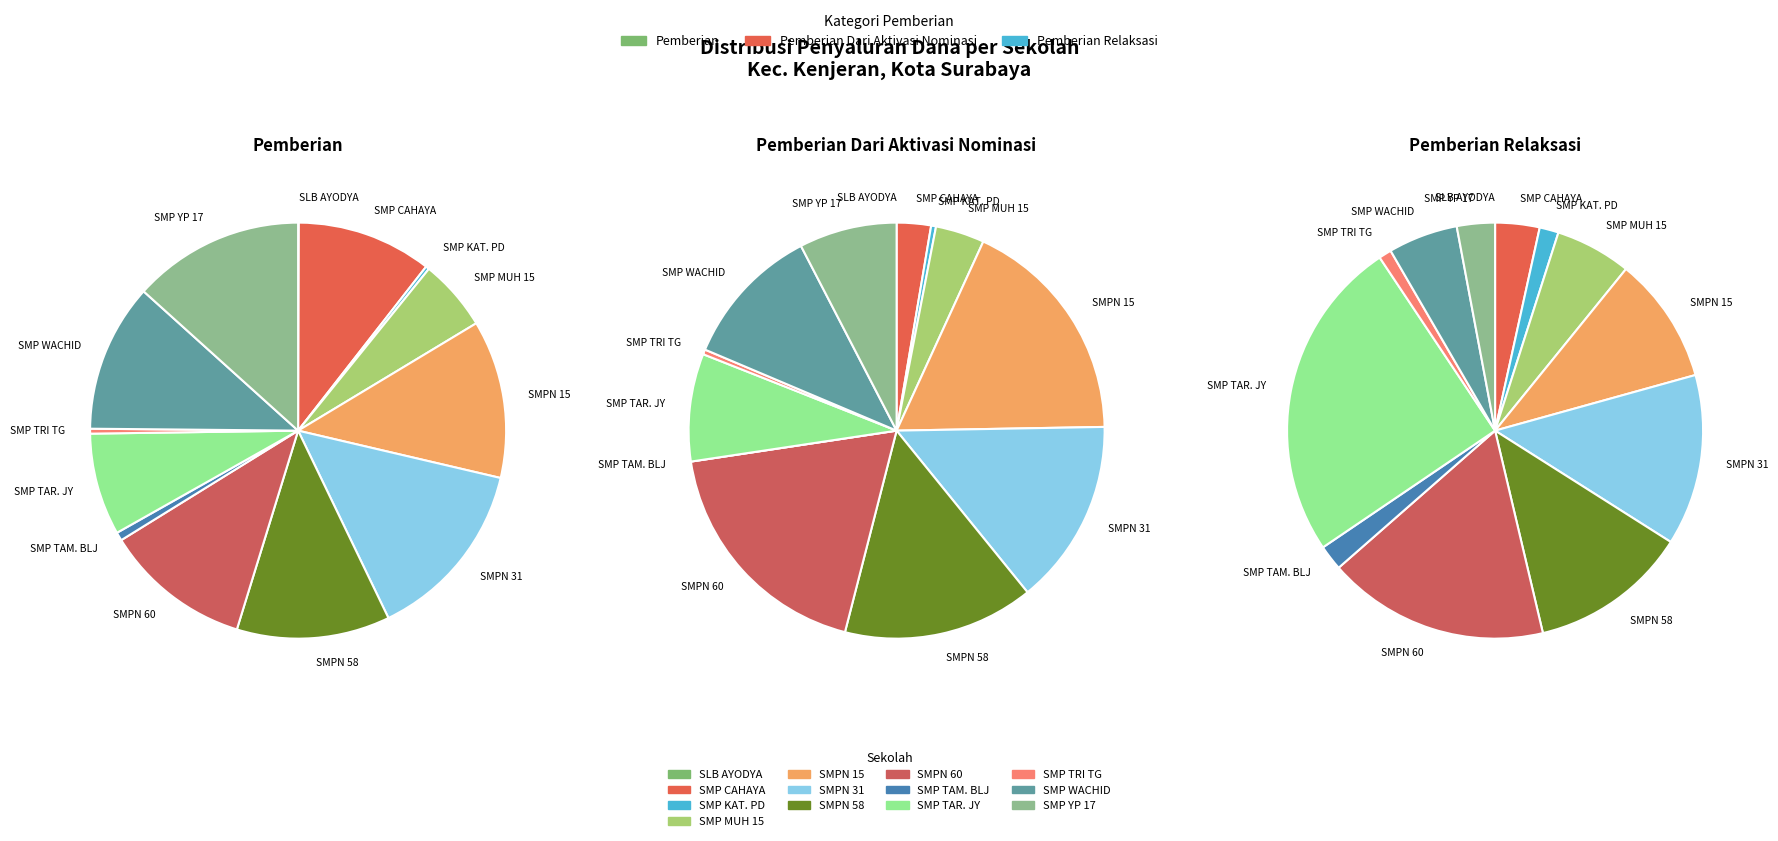

Which has a higher value, SMP MUHAMMADIYAH 15 or SMP YP 17 SURABAYA?

SMP YP 17 SURABAYA